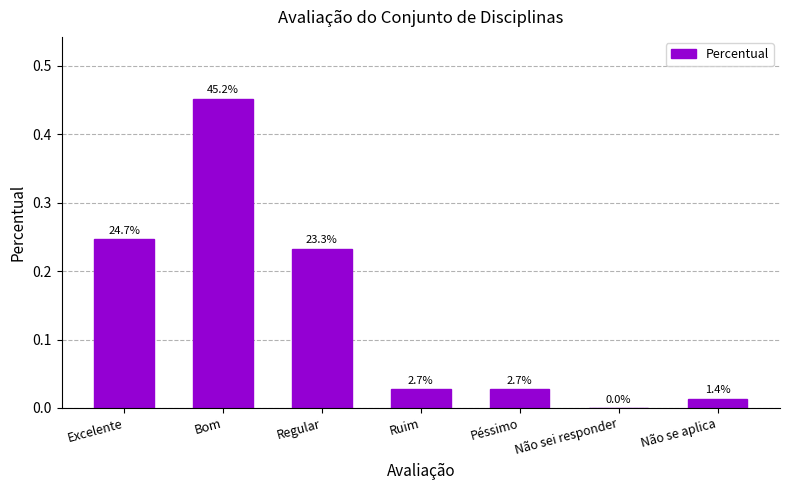

List the labels in order of value, smallest first.

Não sei responder, Não se aplica, Ruim, Péssimo, Regular, Excelente, Bom